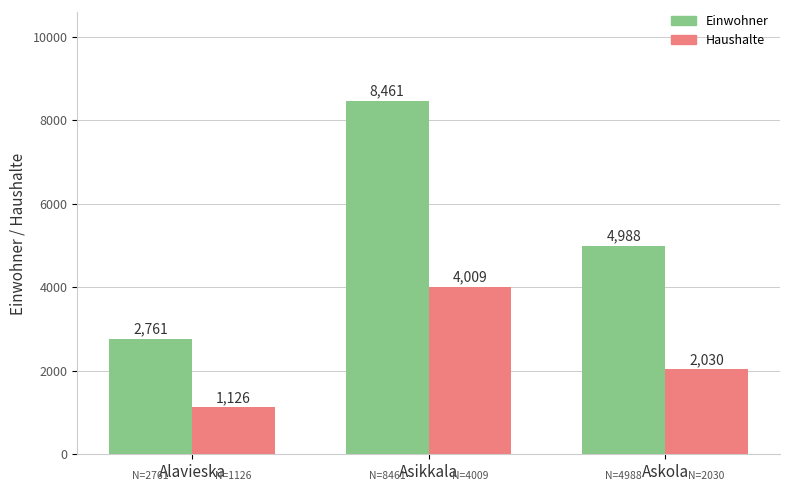

List the labels in order of Einwohner value, smallest first.

Alavieska, Askola, Asikkala